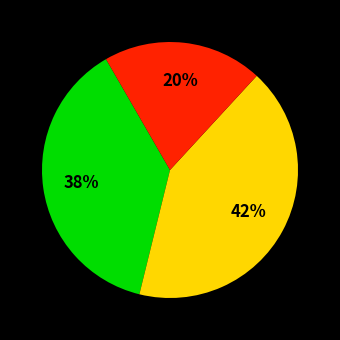

Is there any slice that represents more than half of the pie?

No